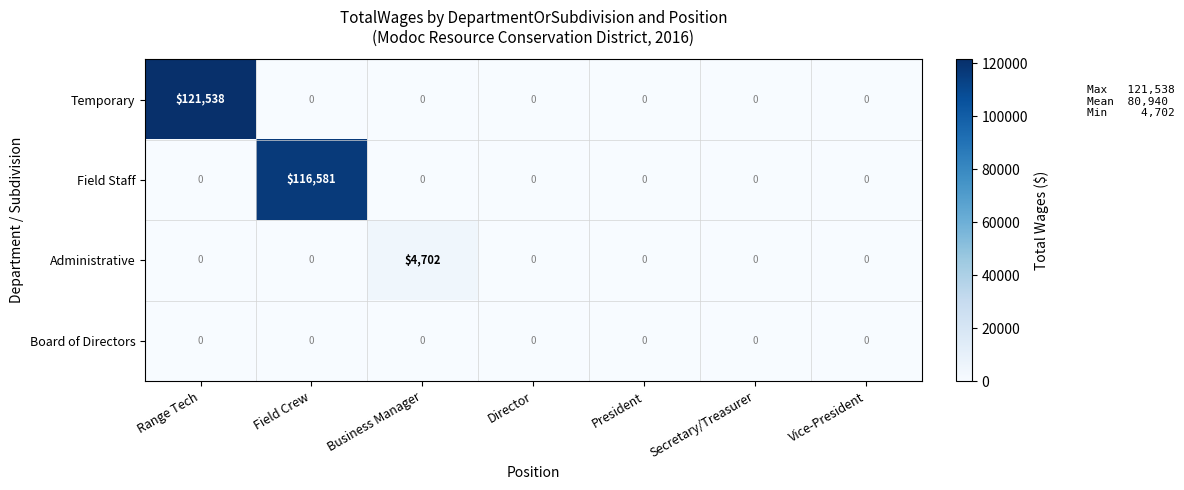

Reading right to left, transcribe all the data shown in this chart.

Temporary: Vice-President=0	Secretary/Treasurer=0	President=0	Director=0	Business Manager=0	Field Crew=0	Range Tech=121538
Field Staff: Vice-President=0	Secretary/Treasurer=0	President=0	Director=0	Business Manager=0	Field Crew=116581	Range Tech=0
Administrative: Vice-President=0	Secretary/Treasurer=0	President=0	Director=0	Business Manager=4702	Field Crew=0	Range Tech=0
Board of Directors: Vice-President=0	Secretary/Treasurer=0	President=0	Director=0	Business Manager=0	Field Crew=0	Range Tech=0